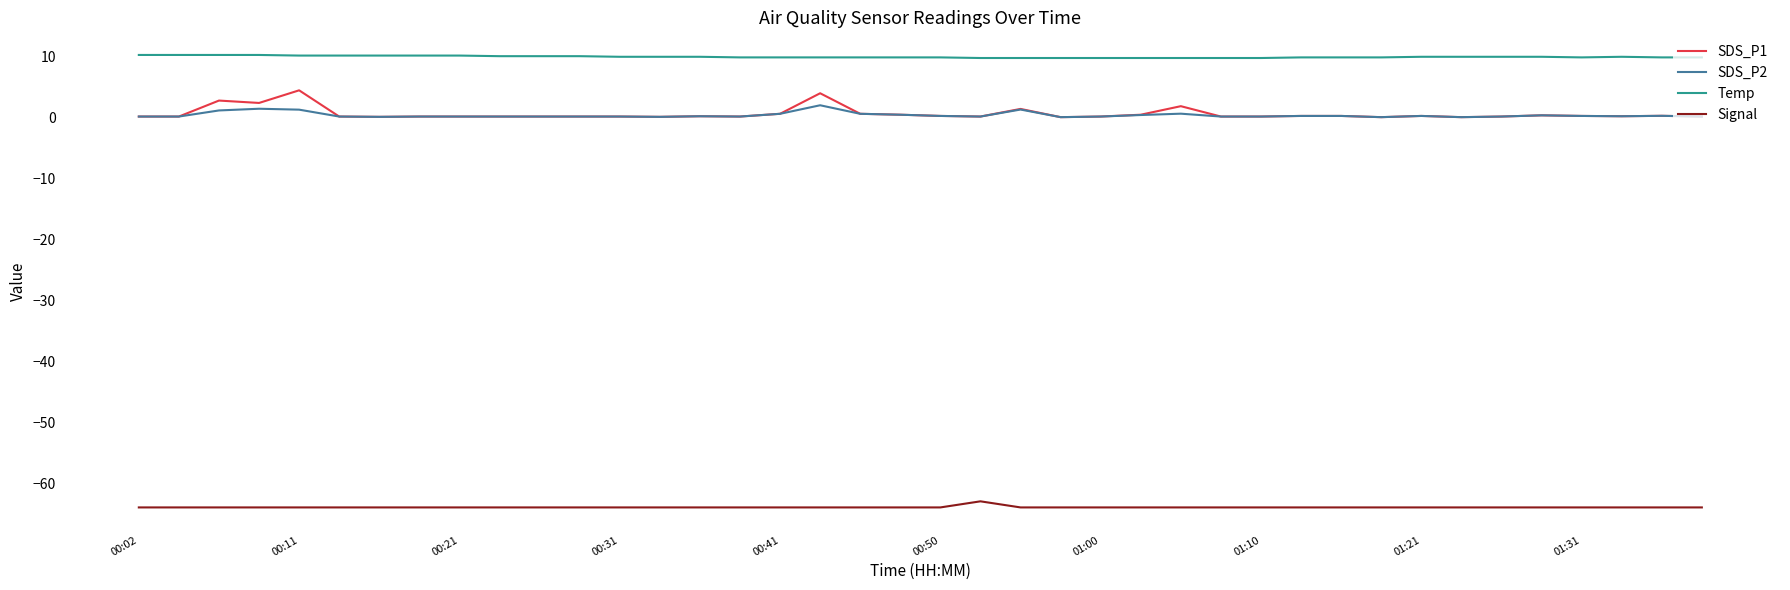

Which series has the widest spread of values?

SDS_P1